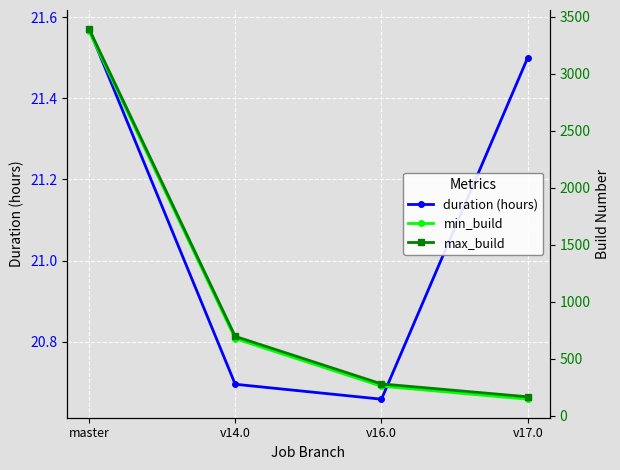

At how many categories does at least one series exceed 1746?

1